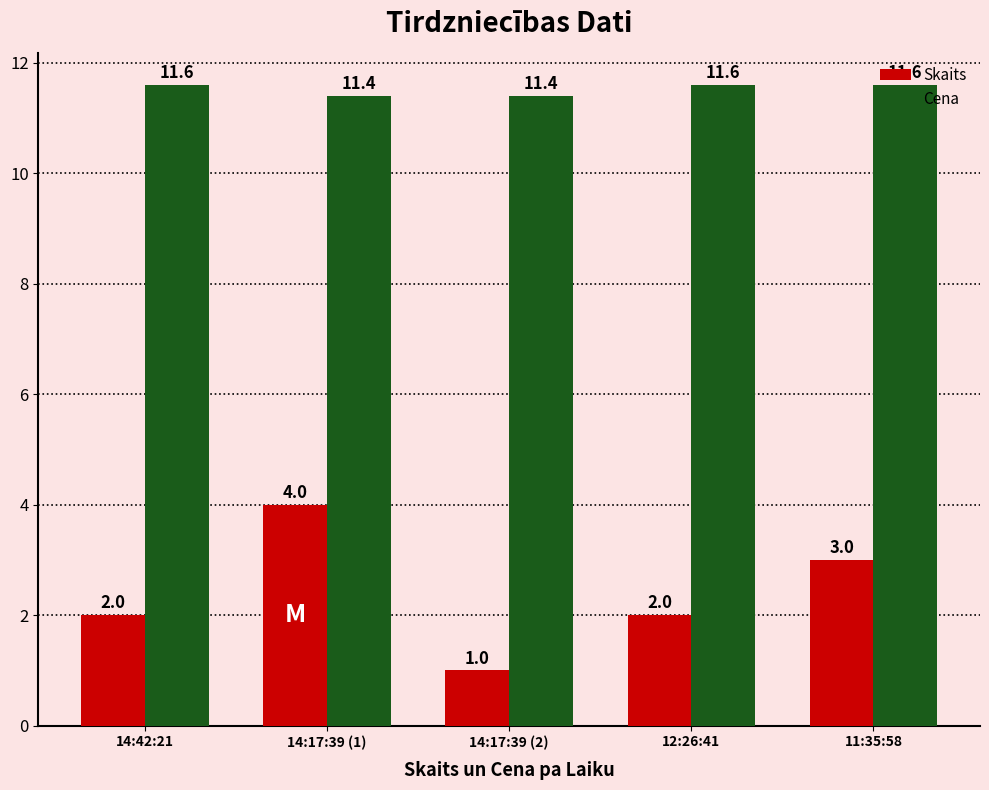

How many Skaits values are between 2 and 3?

3